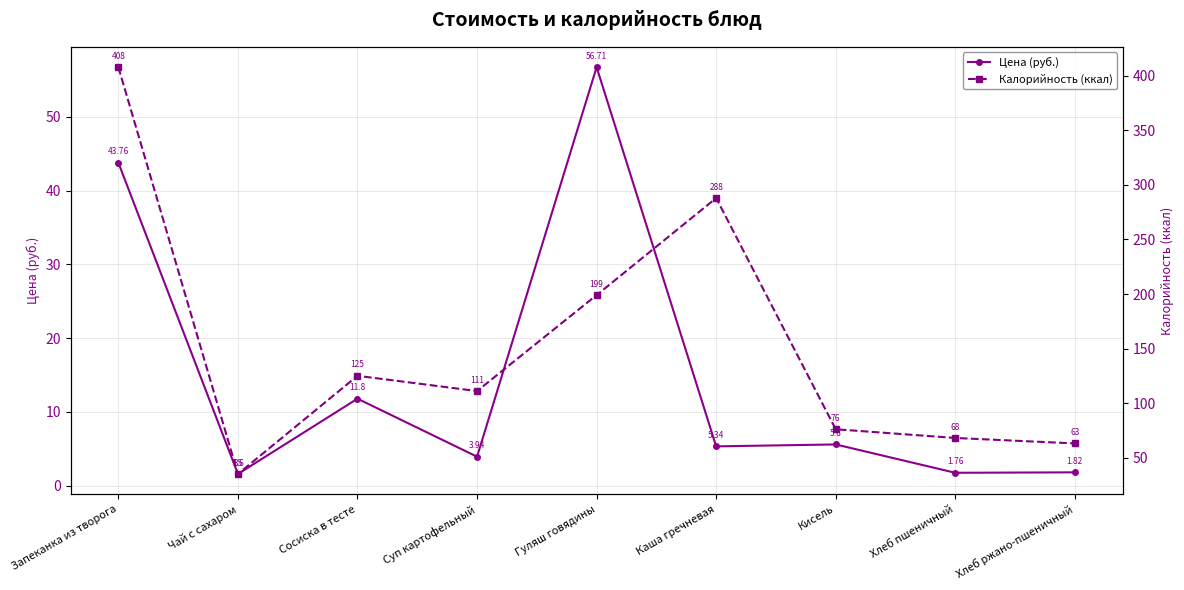

Where is the first local minimum for Цена (руб.)?

Чай с сахаром